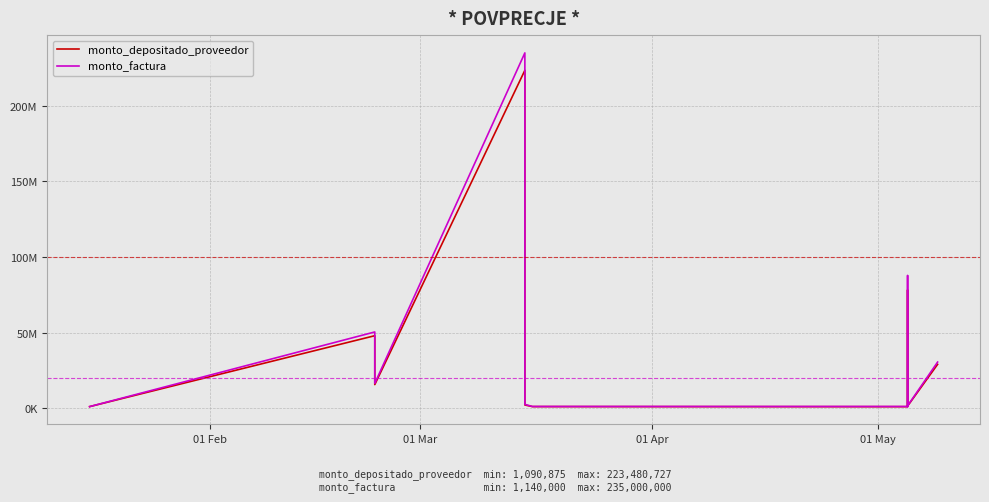

Does the chart have visible grid lines?

Yes